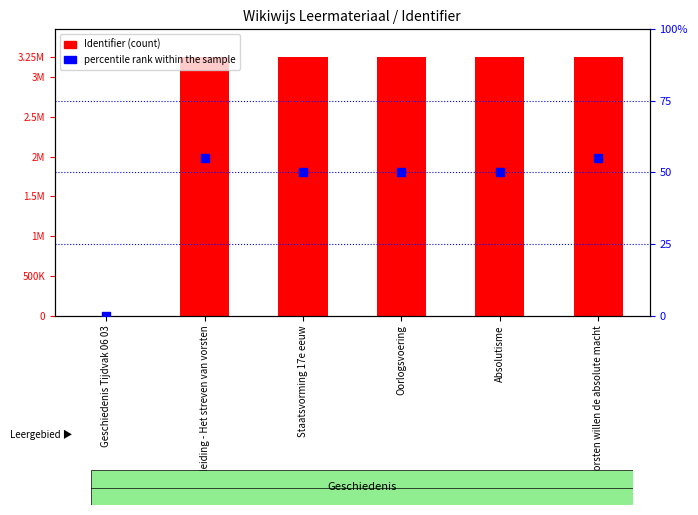

At how many categories does at least one series exceed 707361?

5